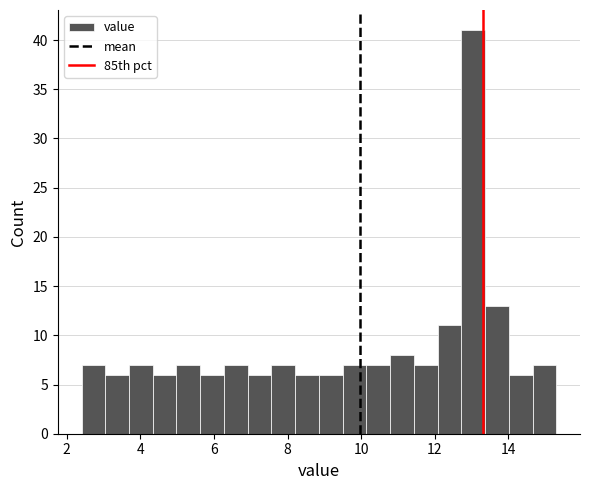

Around what value on the x-axis is the tallest bar? Give the approximate position of its centre, as read against the axis.

13.0